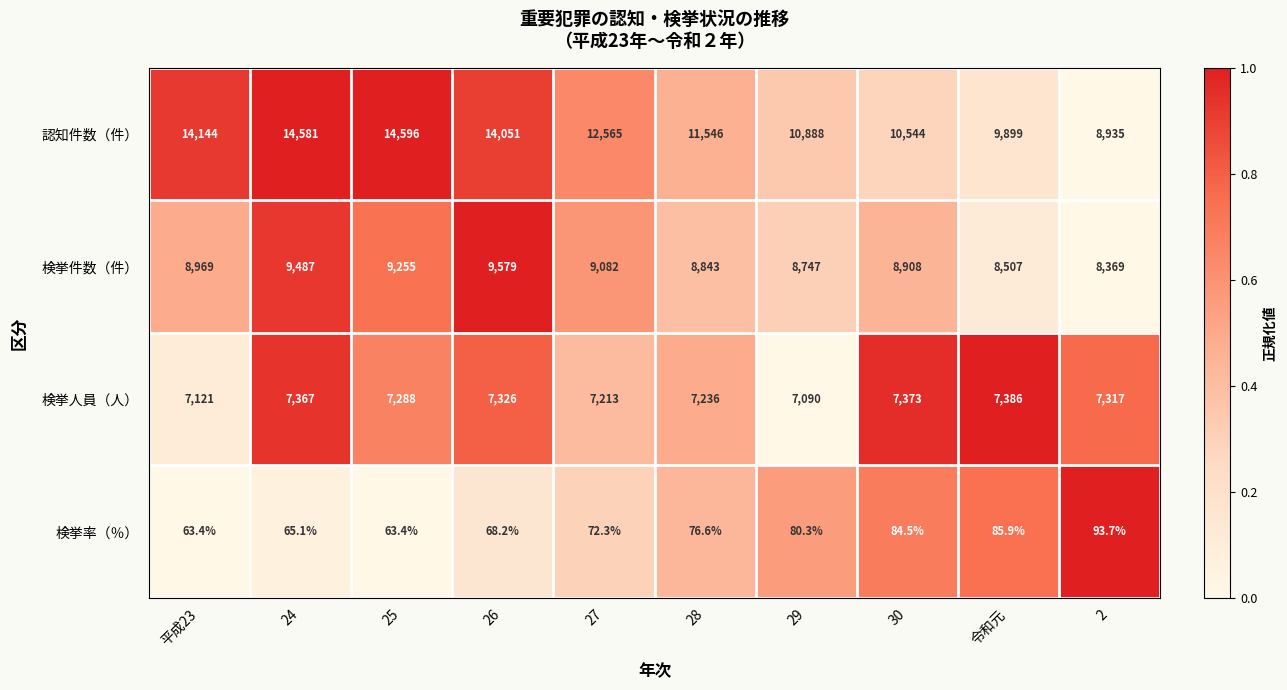

What is the total value across all series at 28?

27701.6